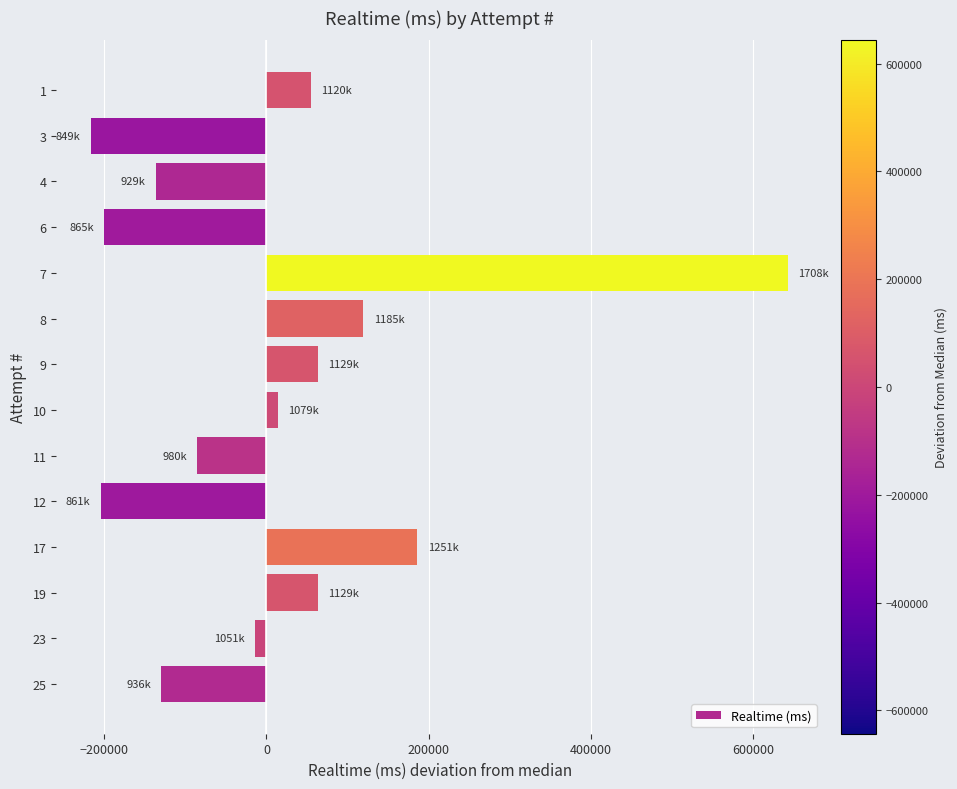

What is the difference between the maximum and second lowest values?

847632